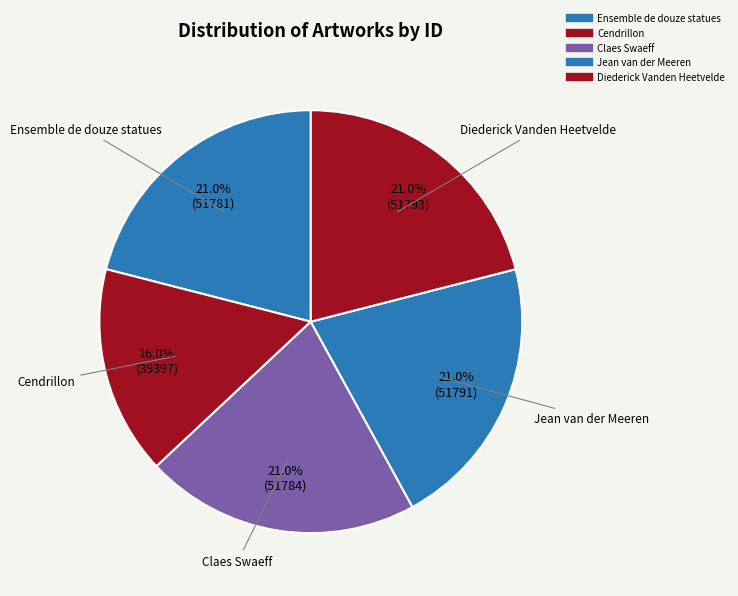

Is the sum of Jean van der Meeren and Diederick Vanden Heetvelde greater than half?

No